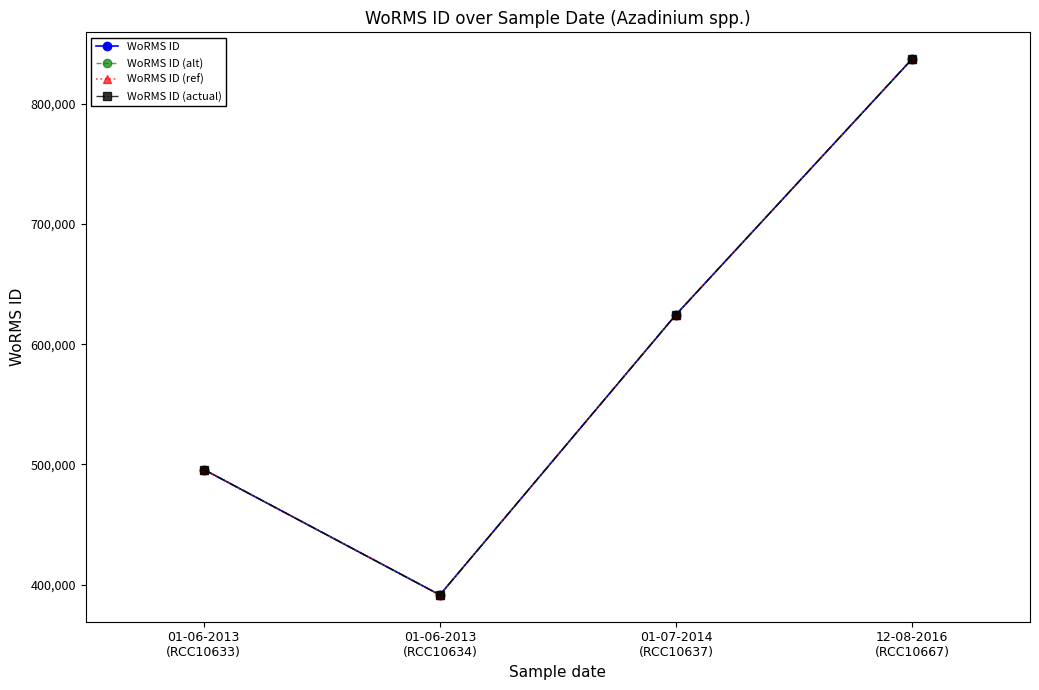

Does the chart have visible grid lines?

No